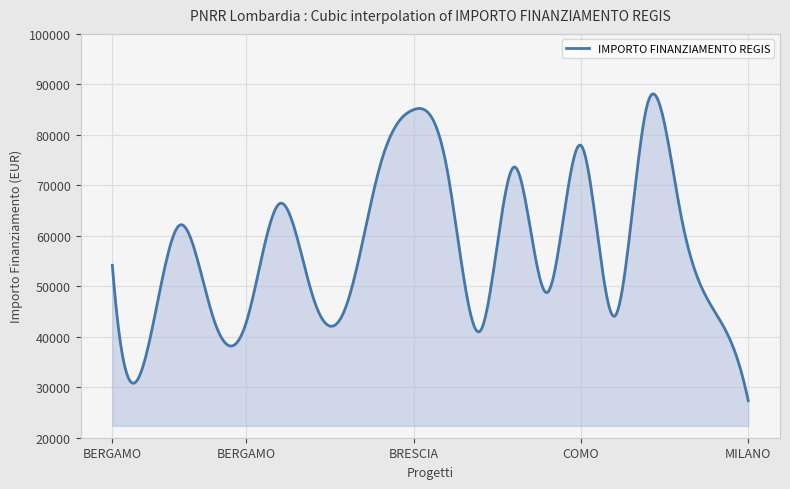

What is the minimum value shown in the chart?

27342.9